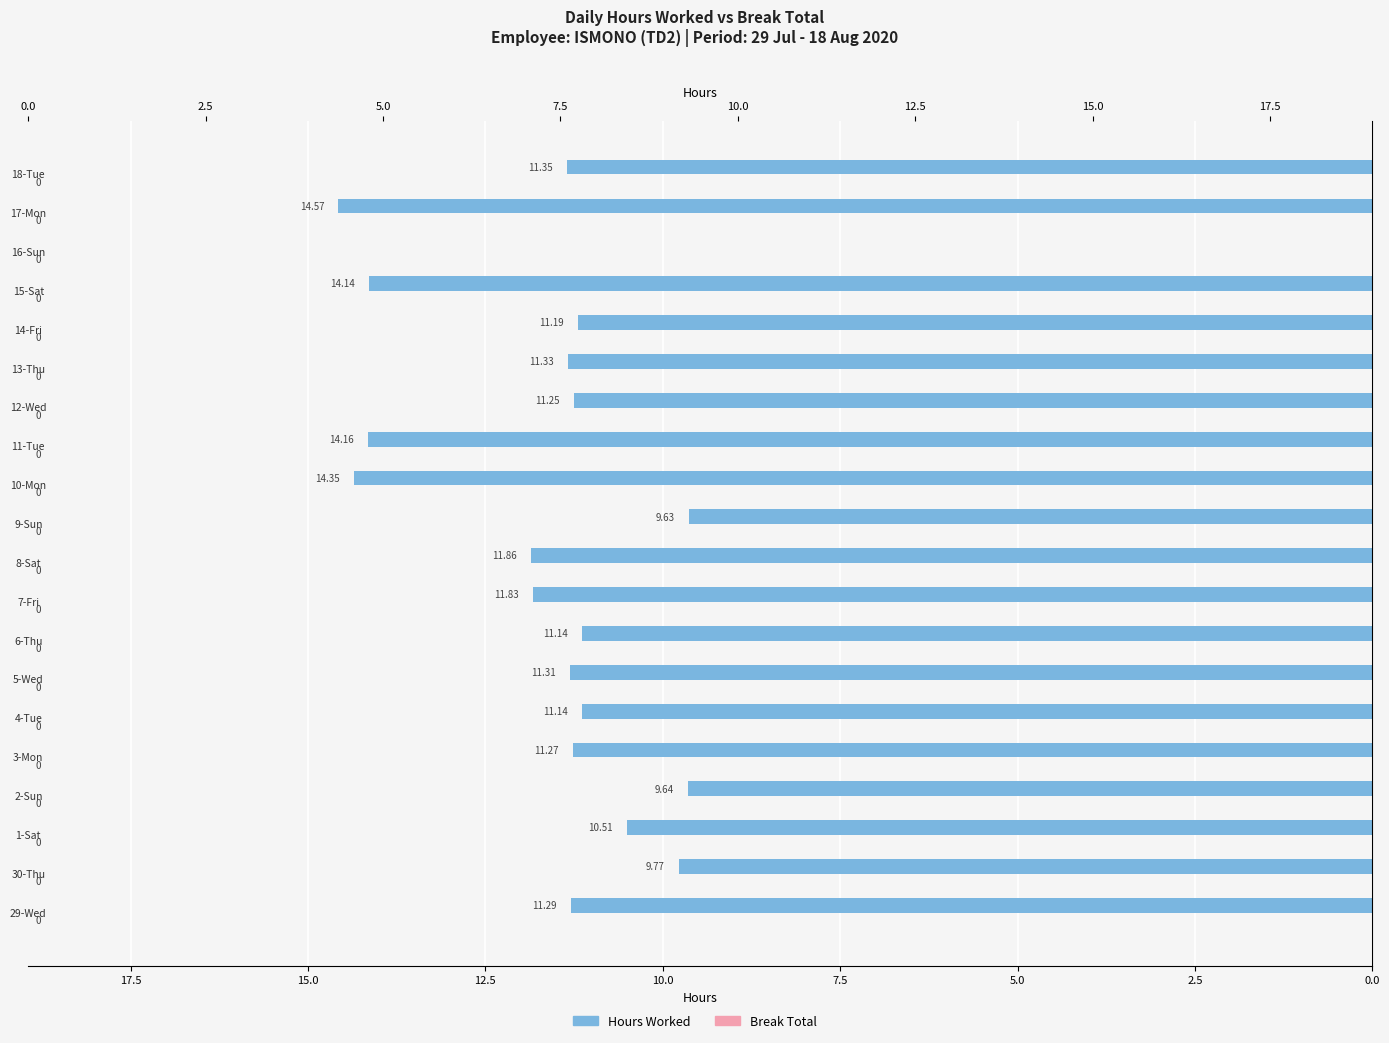

True or false: Hours Worked has a value of 5.6 at 19.

False